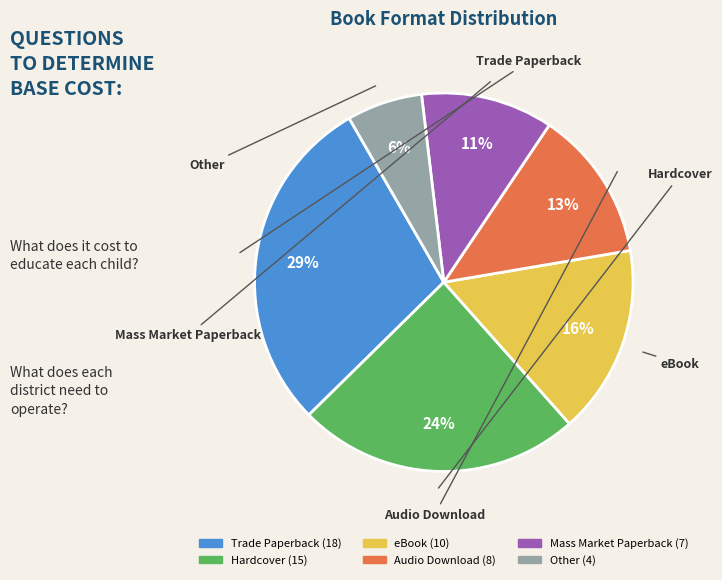

To the nearest percent, what is the difference between the largest and smallest slice percentages?

23%